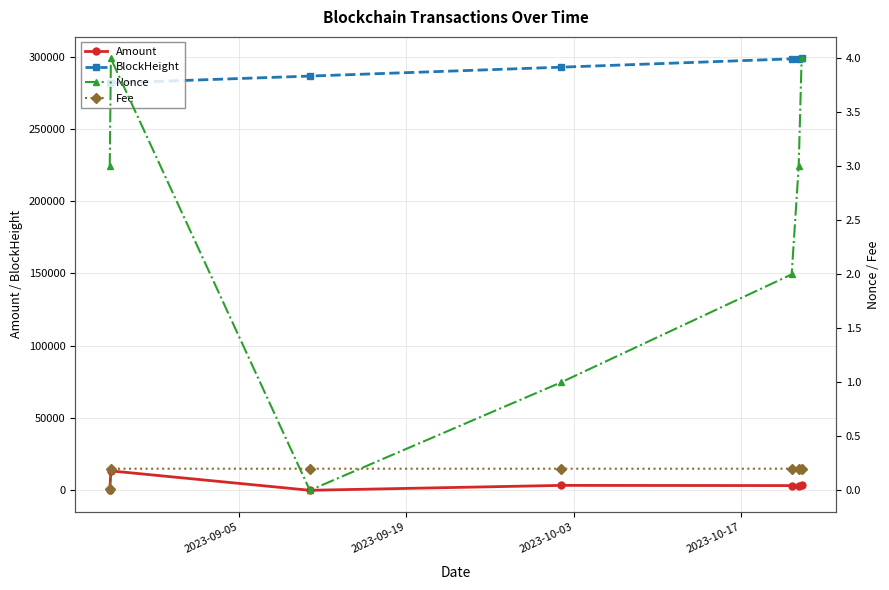

What is the value of the BlockHeight point at the 4th from the left?

292650.0